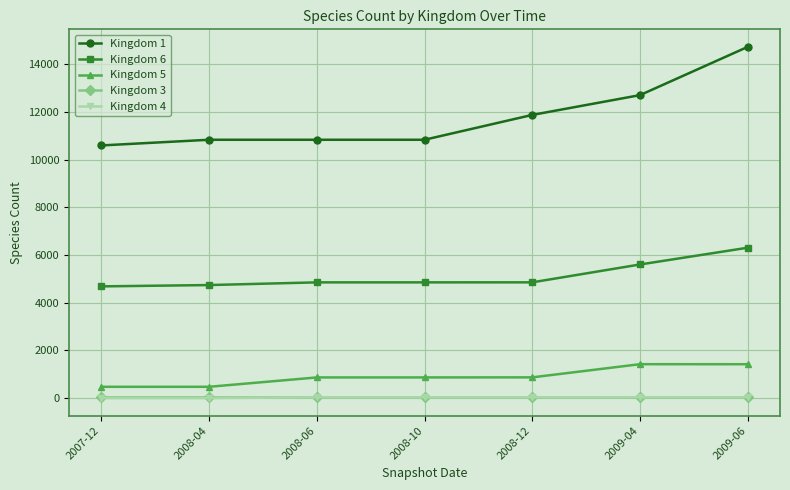

What is the greatest value displayed?

14731